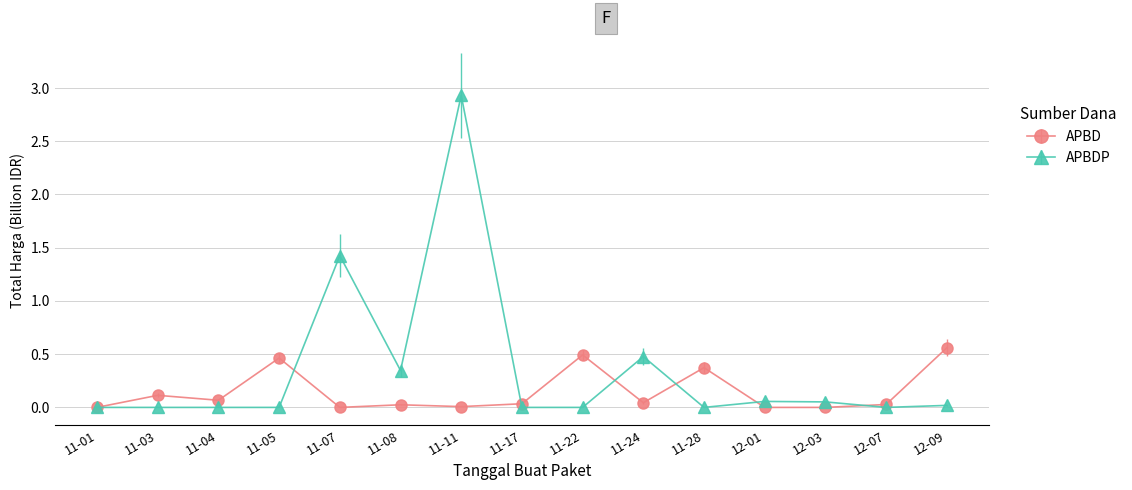

What is the spread (max minus min) of values at 11-05?

0.5